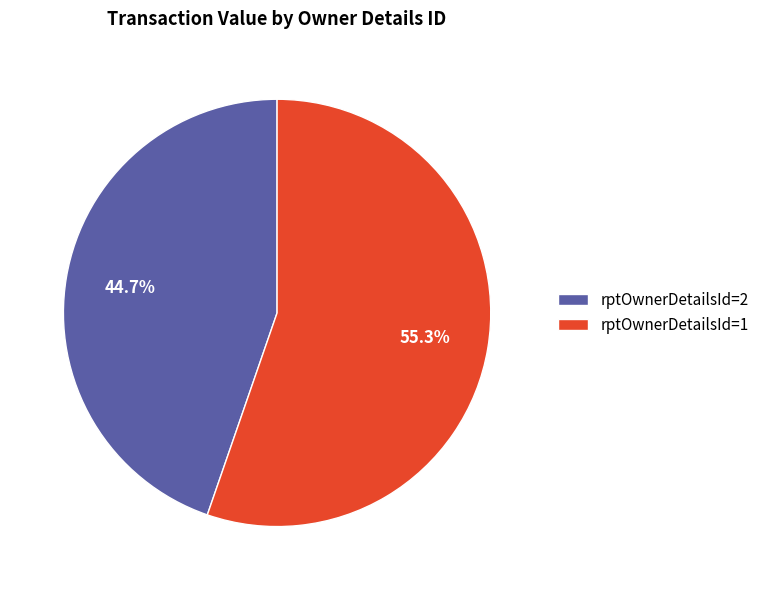

Count the number of slices in the pie.

2